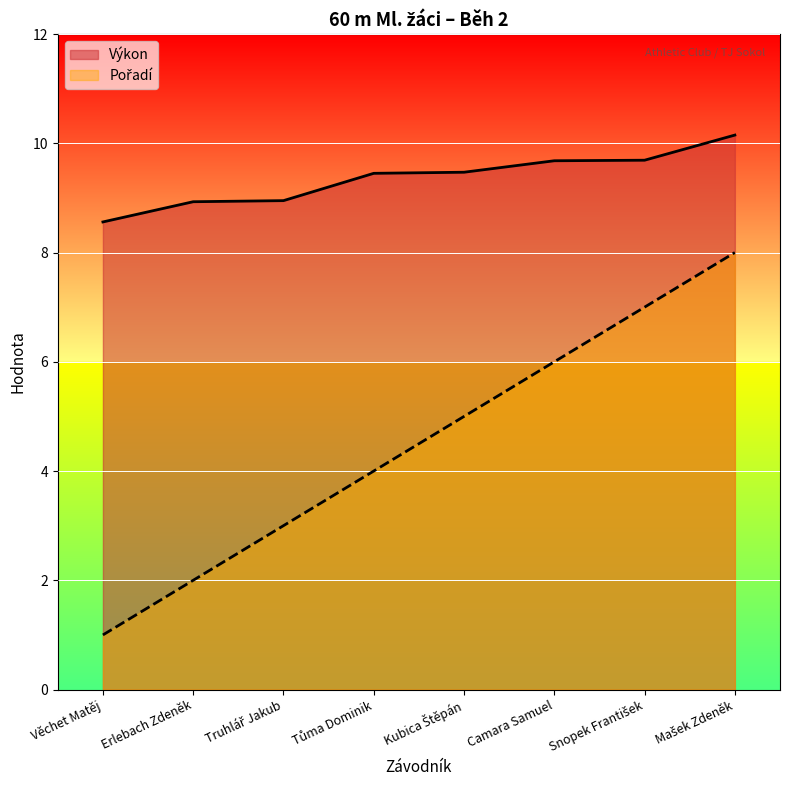

Which series has the widest spread of values?

Pořadí